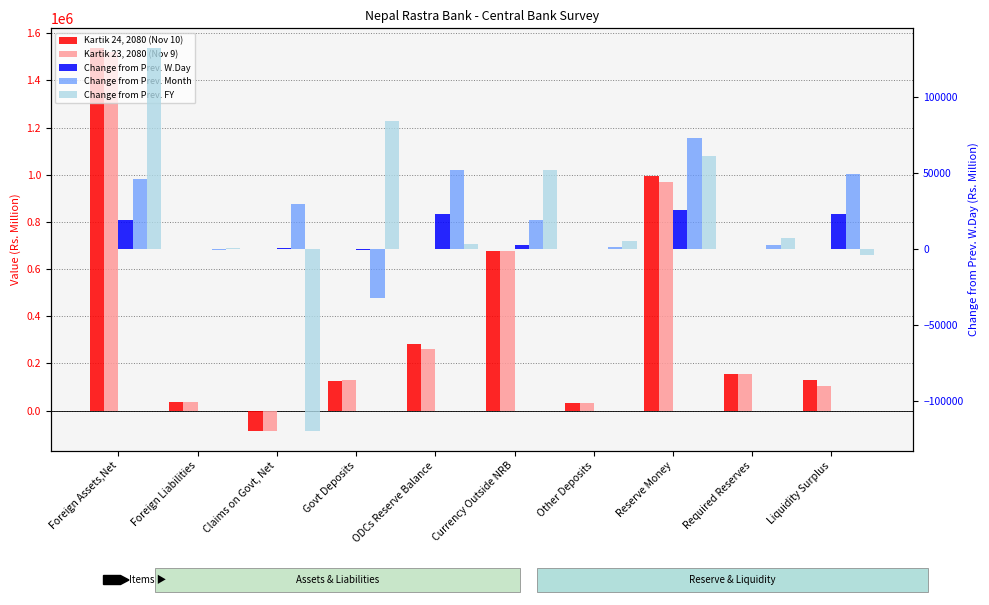

Which label corresponds to the largest value in the chart?

Foreign Assets,Net